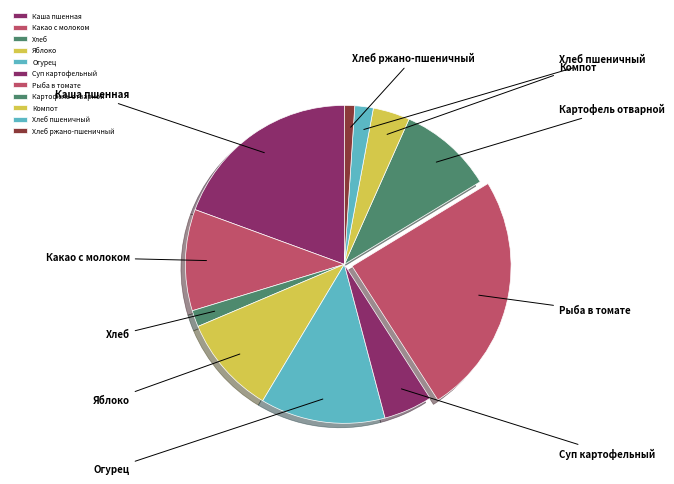

Which slice is the largest?

Рыба, тушенная в томате с овощами